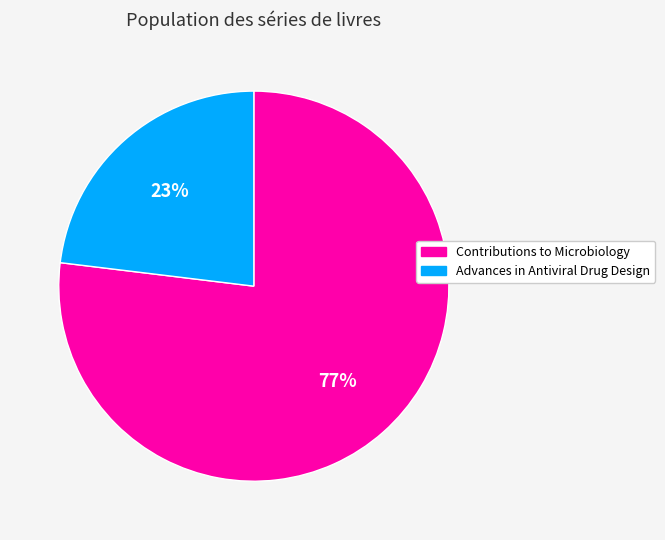

Between Advances in Antiviral Drug Design and Contributions to Microbiology, which is larger?

Contributions to Microbiology